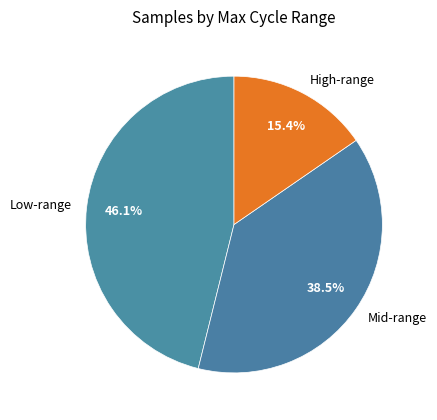

Which slice is the smallest?

High-range